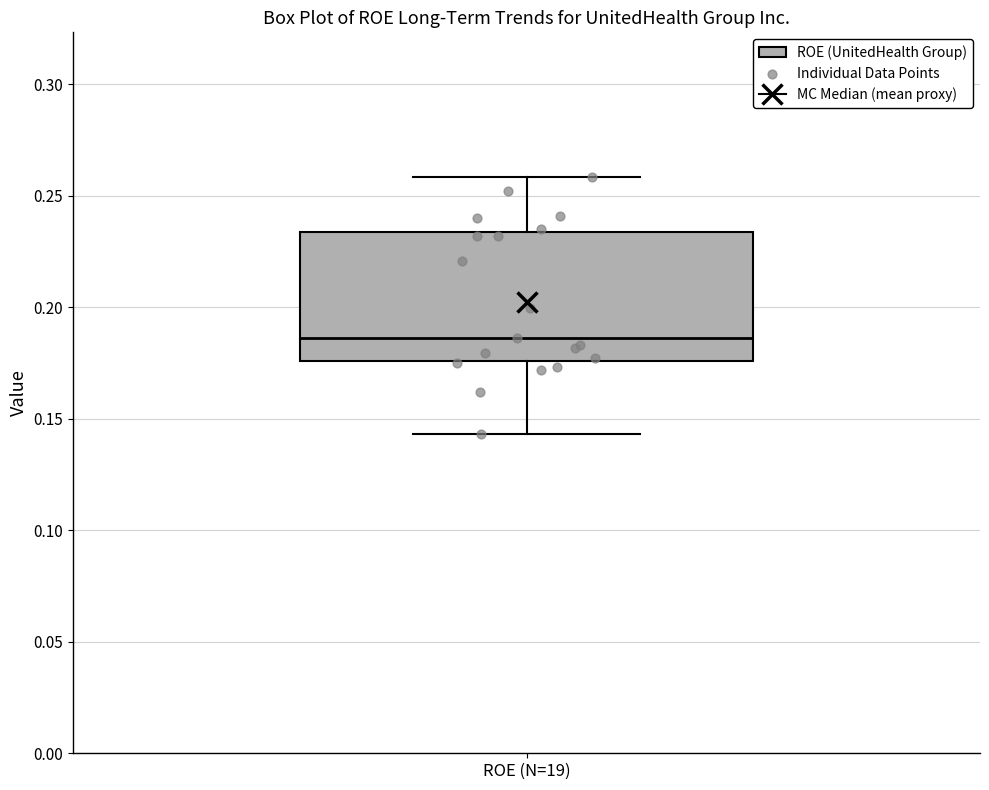

Where does the lower whisker of the box for ROE (N=19) end on the y-axis? The values are not printed on the chart, so give them approximately, as read against the axis.

0.145